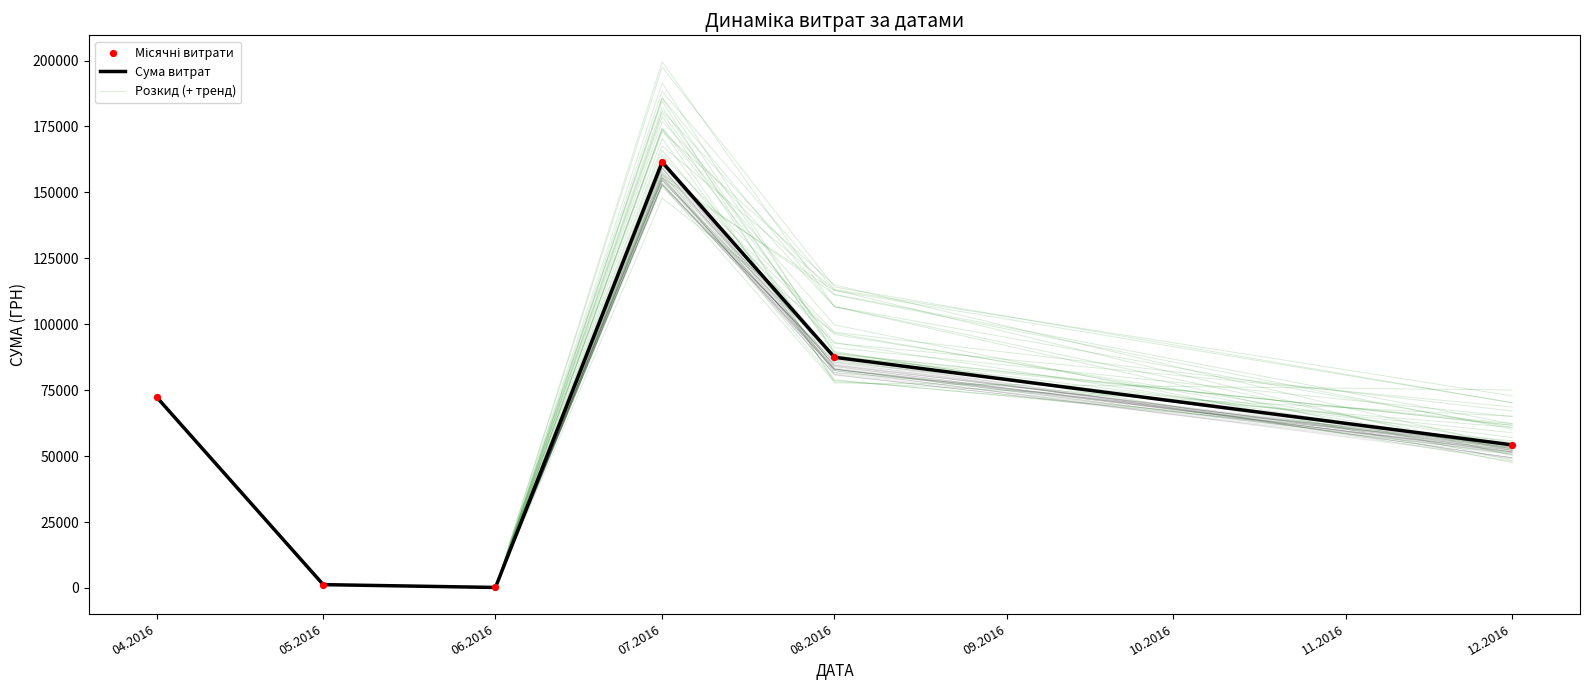

What are all the series names shown in the legend?

Сума витрат, Розкид (+ тренд), Місячні витрати